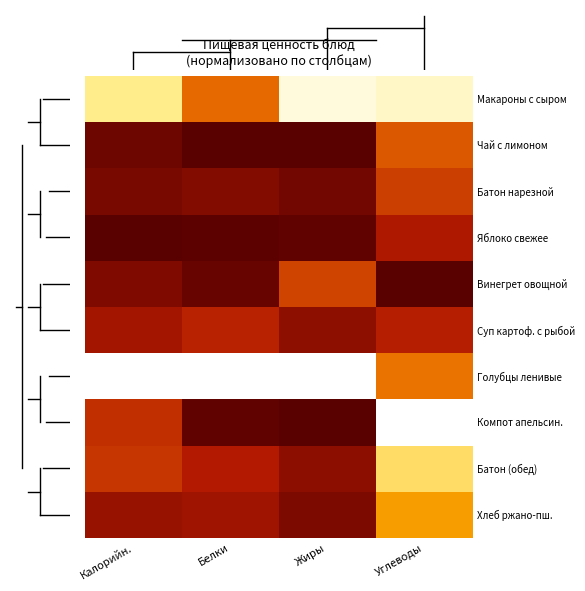

At Белки, list the series in order from smallest to largest.

Чай с лимоном, Яблоко свежее, Компот апельсин., Винегрет овощной, Батон нарезной, Хлеб ржано-пш., Батон (обед), Суп картоф. с рыбой, Макароны с сыром, Голубцы ленивые